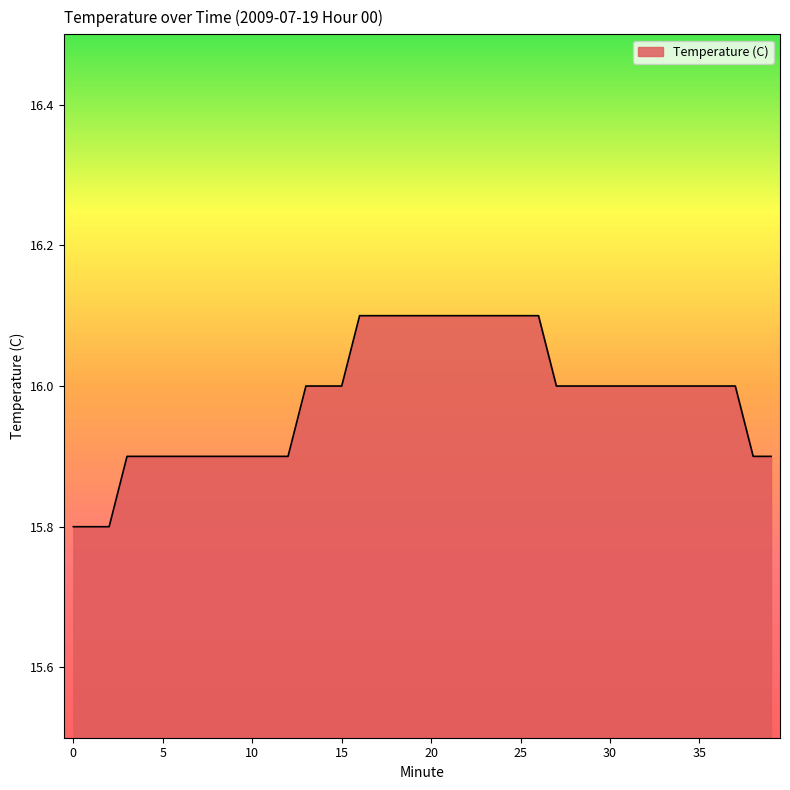

Reading left to right, list all the values displayed in this chart.

15.8	15.8	15.8	15.9	15.9	15.9	15.9	15.9	15.9	15.9	15.9	15.9	15.9	16.0	16.0	16.0	16.1	16.1	16.1	16.1	16.1	16.1	16.1	16.1	16.1	16.1	16.1	16.0	16.0	16.0	16.0	16.0	16.0	16.0	16.0	16.0	16.0	16.0	15.9	15.9